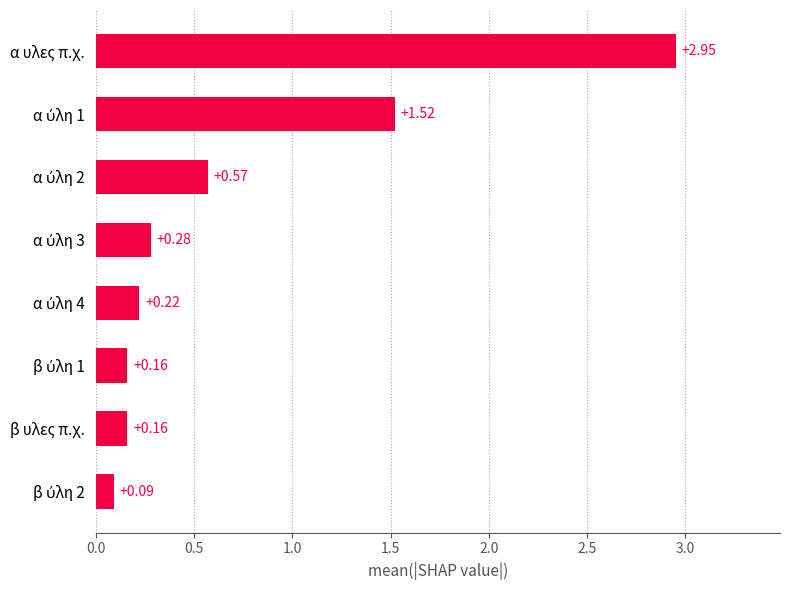

What is the sum of all values?

6.0